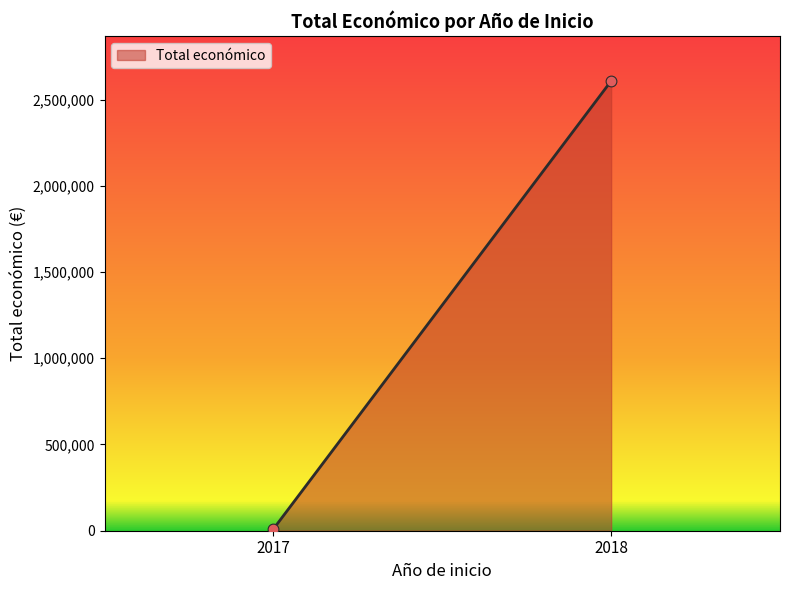

What is the average Y value?

1308810